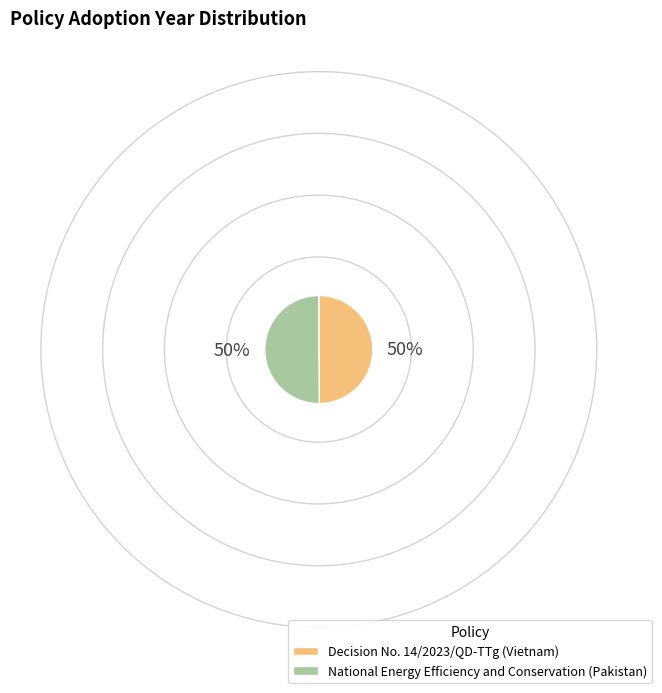

Combined, do Decision No. 14/2023/QD-TTg (Vietnam) and National Energy Efficiency and Conservation (Pakistan) account for over 50%?

Yes